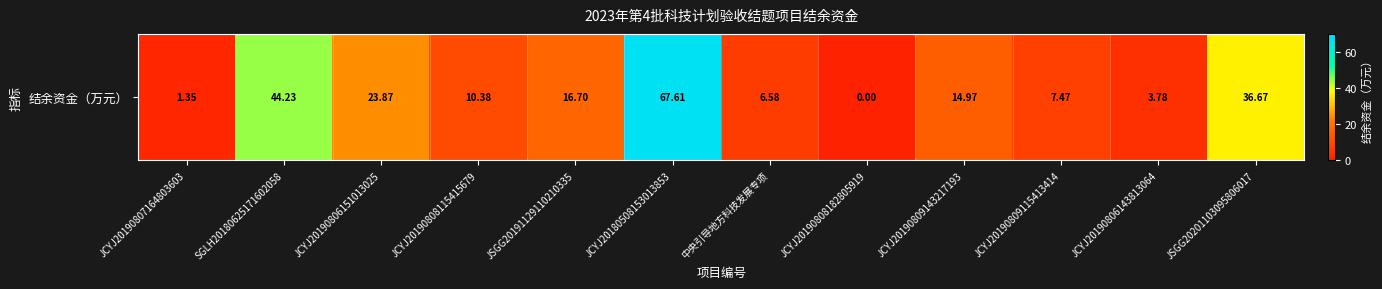

Reading right to left, transcribe all the data shown in this chart.

36.7	3.8	7.5	15.0	0.0	6.6	67.6	16.7	10.4	23.9	44.2	1.3